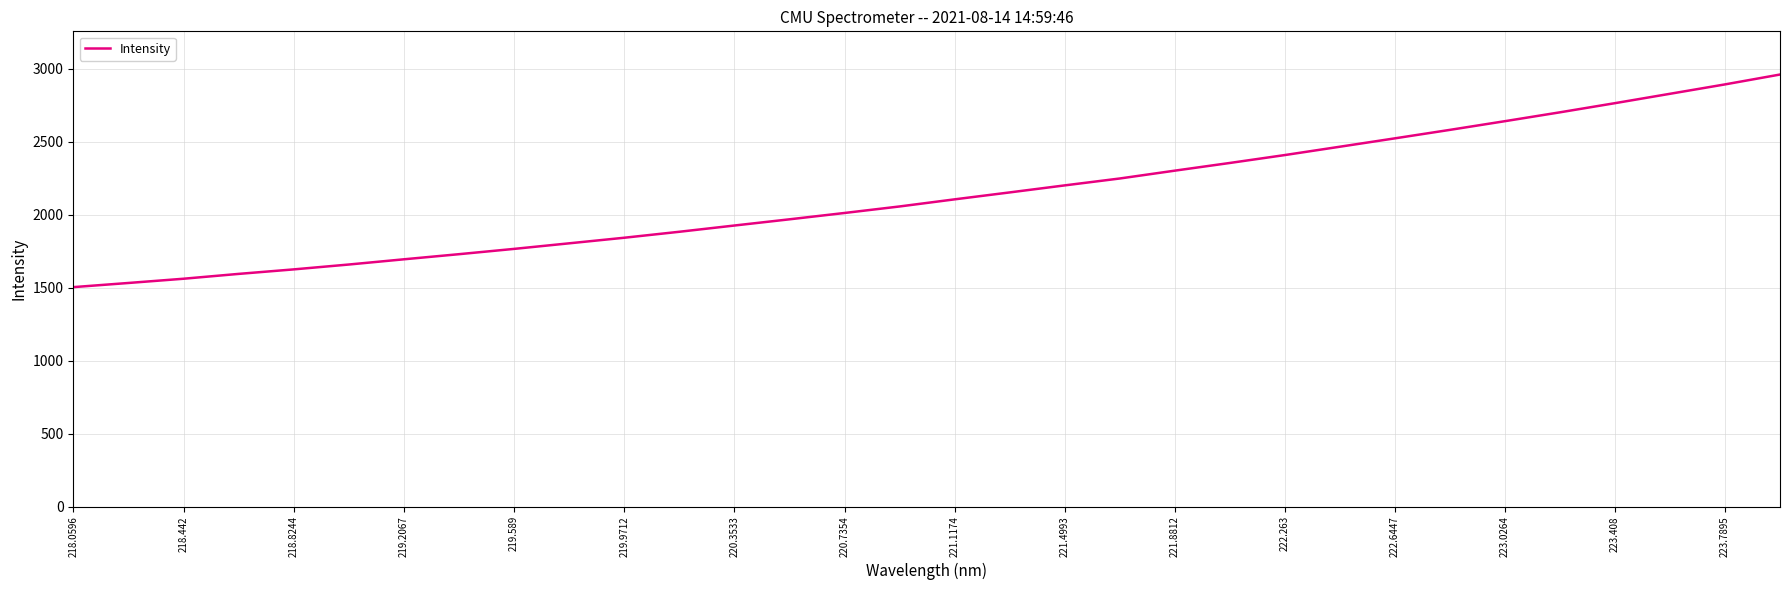

What is the minimum value shown in the chart?

1503.0